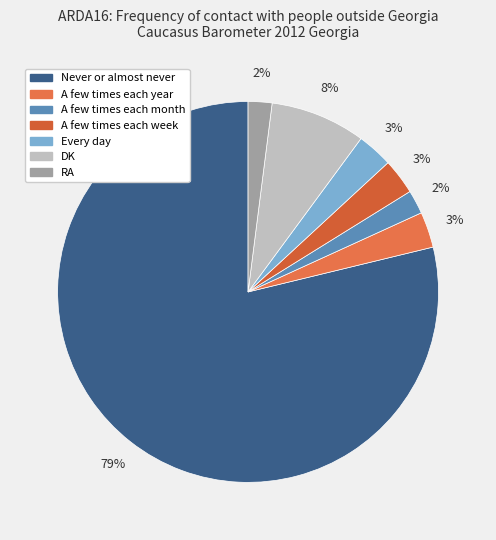

What percentage is the A few times each year slice, to the nearest percent?

3%